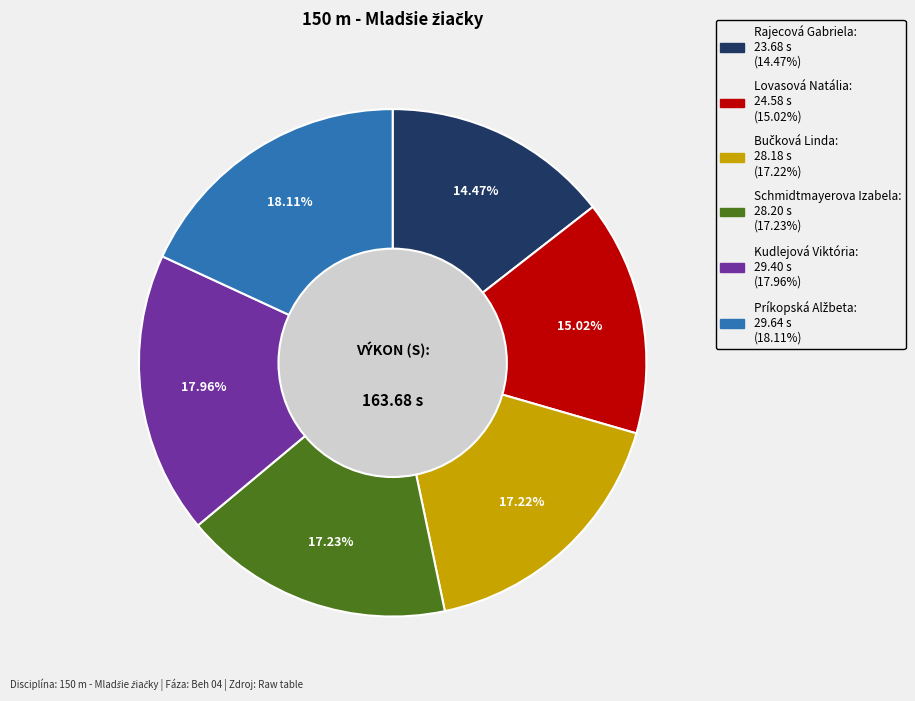

Between Rajecová Gabriela and Schmidtmayerova Izabela, which is larger?

Schmidtmayerova Izabela